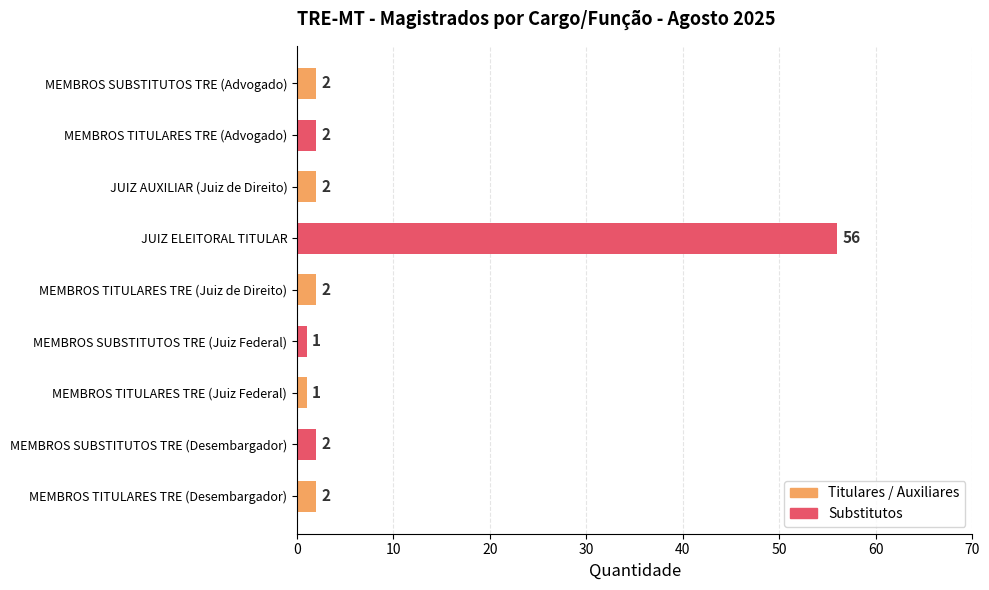

How many distinct data groups are displayed?

1